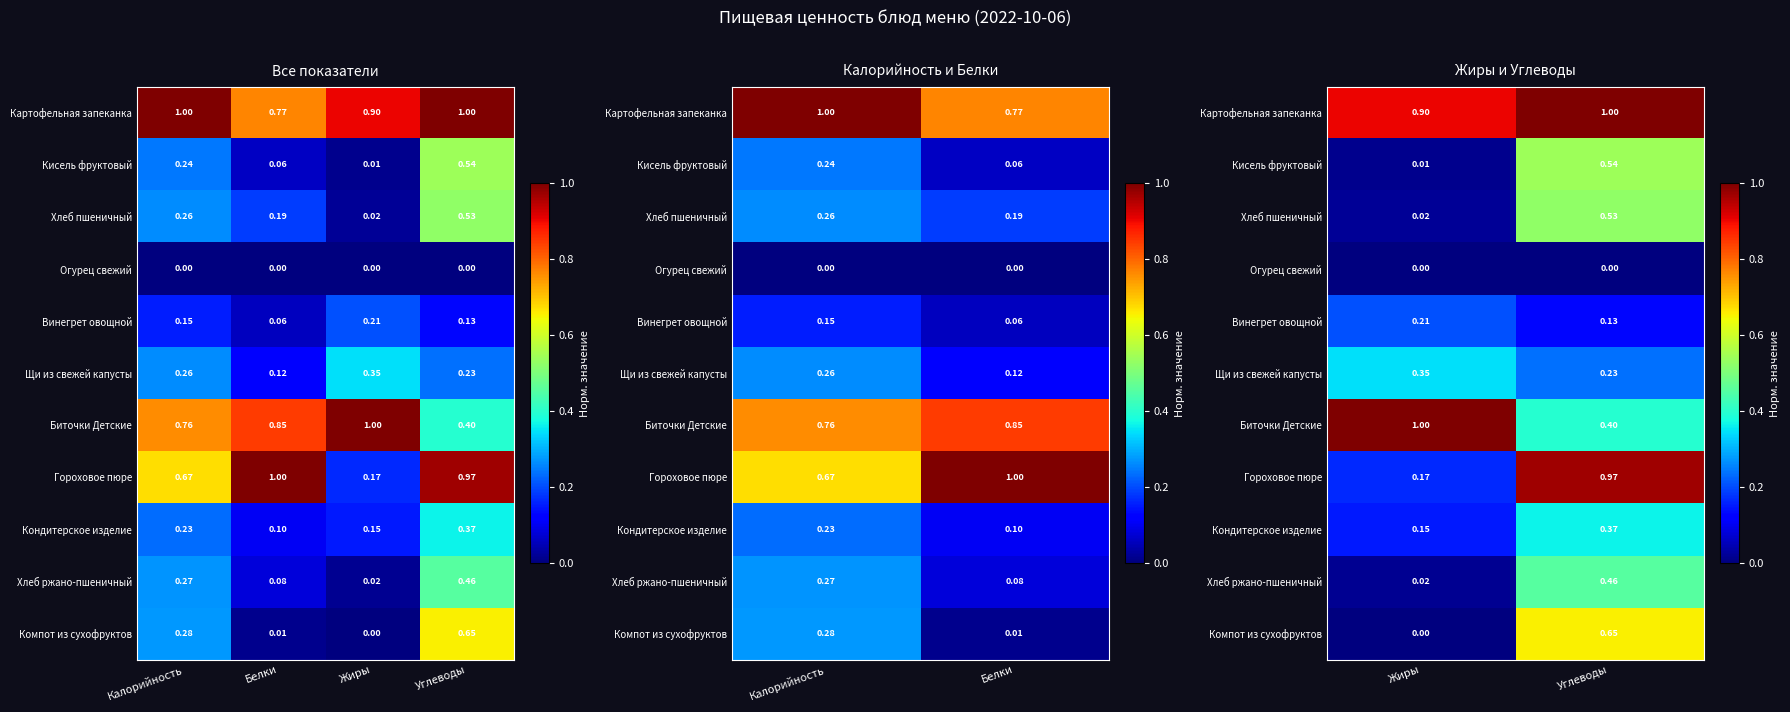

At how many categories does at least one series exceed 0?

2